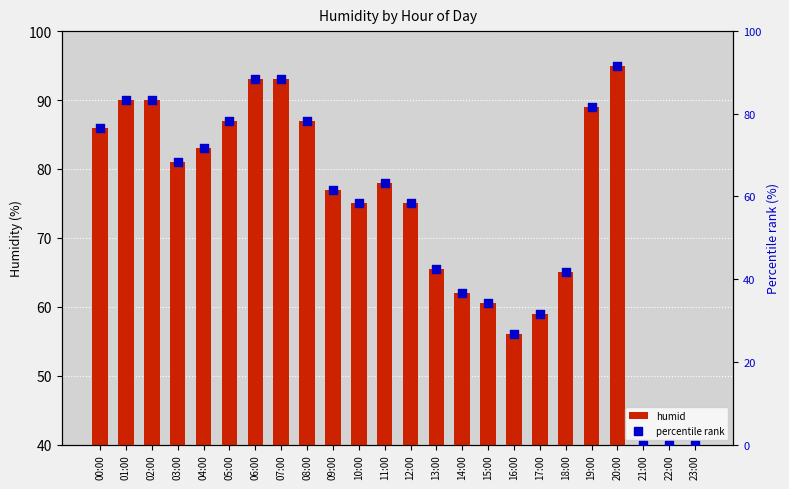

At how many categories does at least one series exceed 5?

21